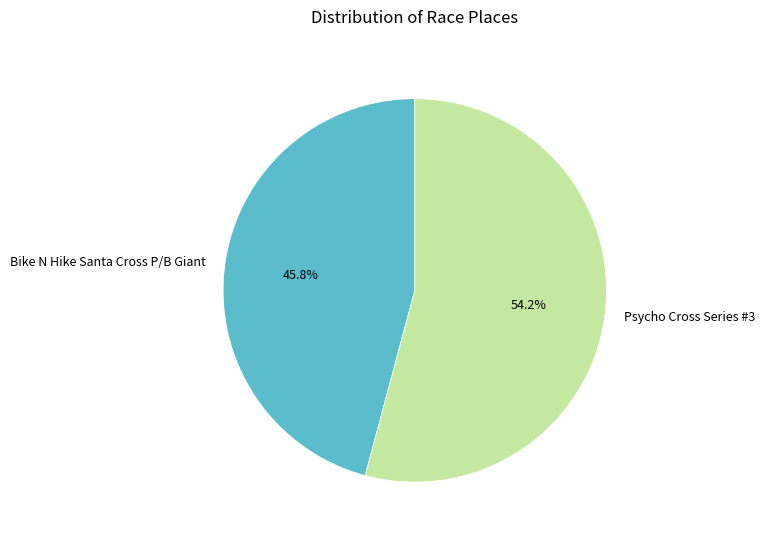

To the nearest percent, what percentage of the pie is Bike N Hike Santa Cross P/B Giant?

46%